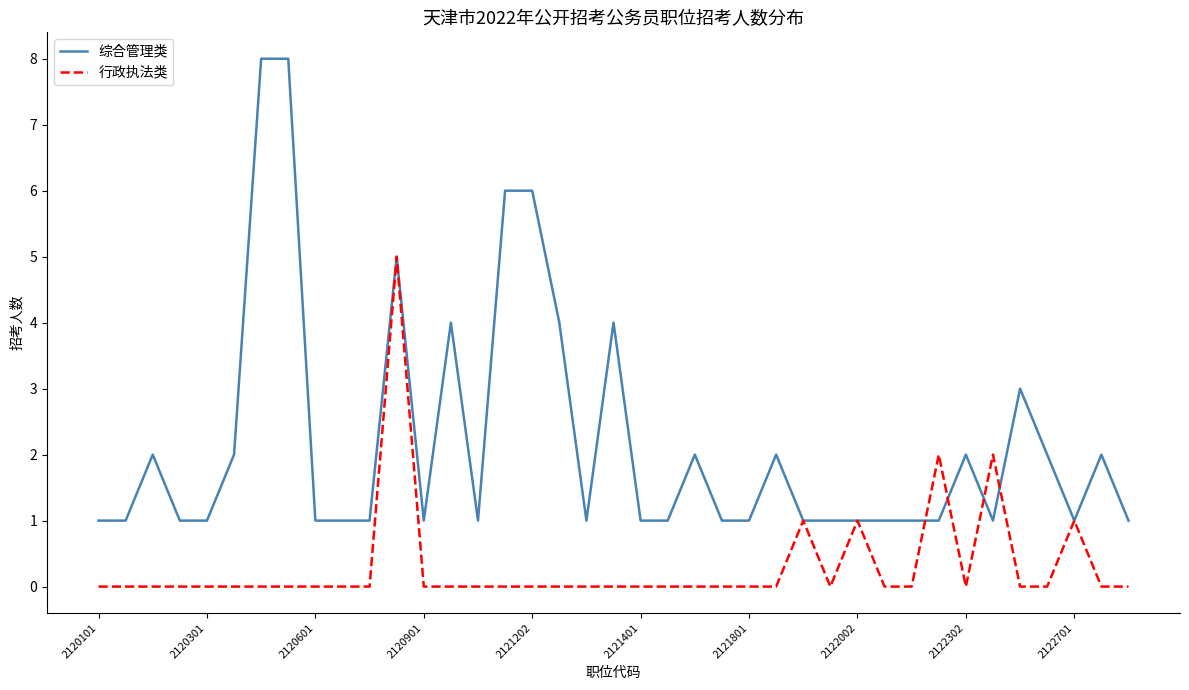

What is the highest value of the 行政执法类 series?

5